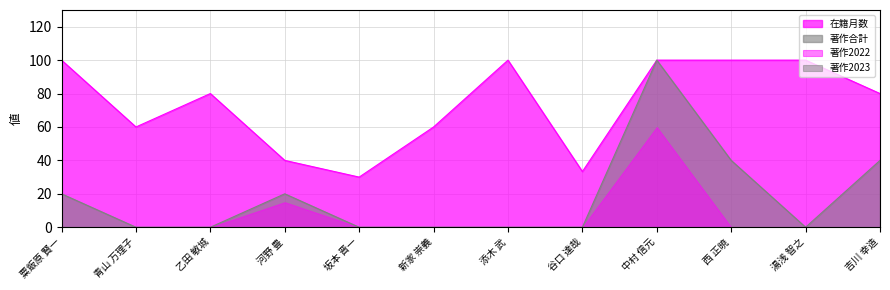

Which category has the lowest value in the 著作合計 series?

青山 万理子